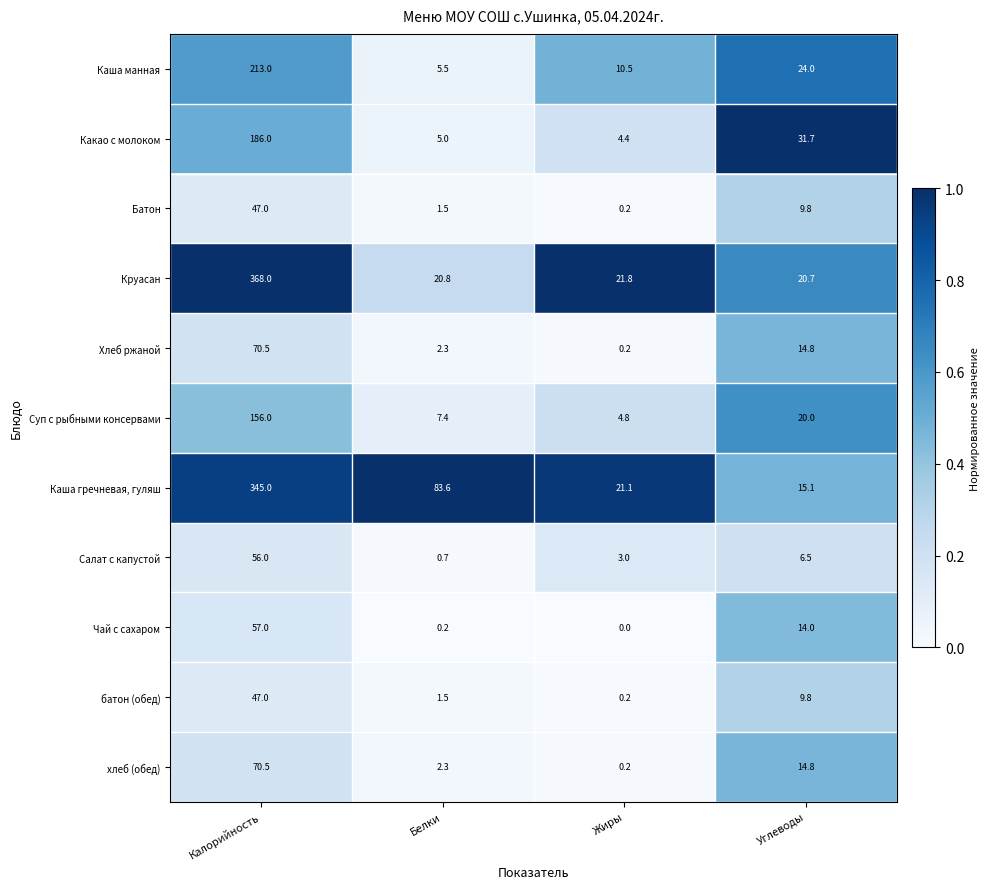

Which series has the widest spread of values?

Круасан